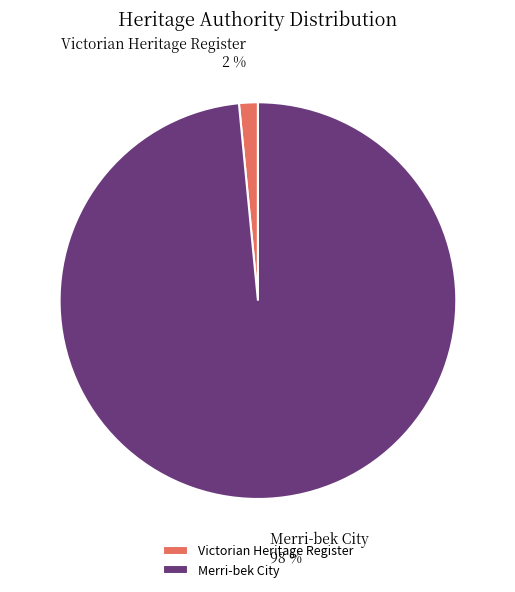

Does Merri-bek City represent more than half of the total?

Yes